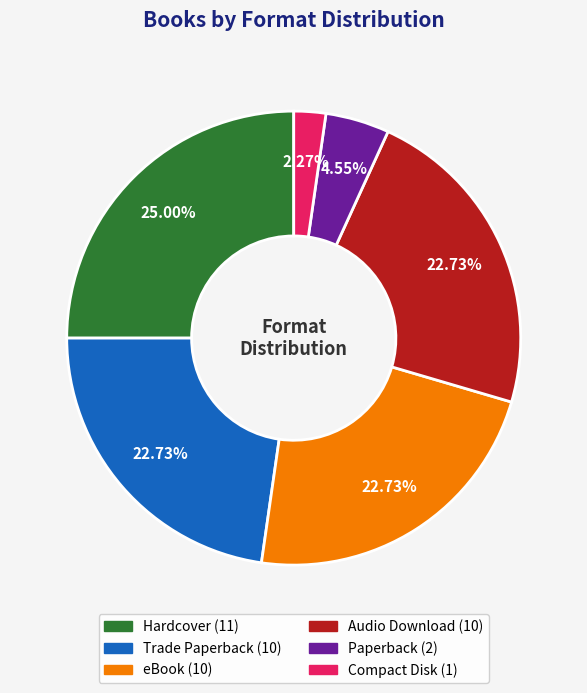

To the nearest percent, what portion does eBook represent?

23%